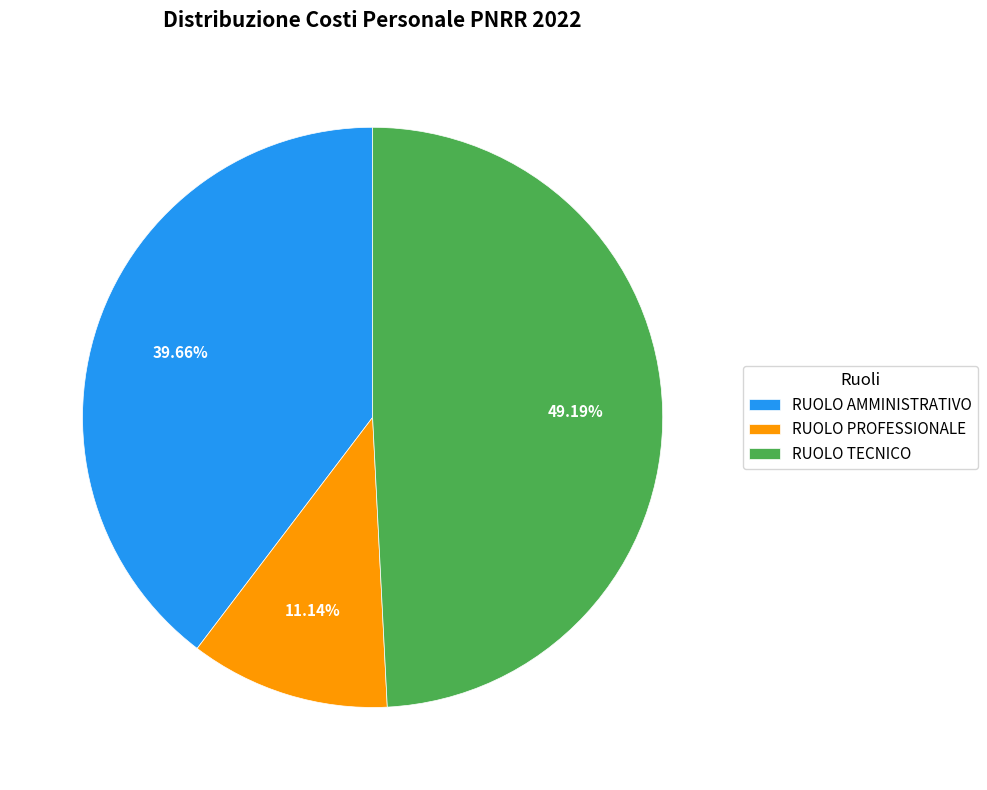

To the nearest percent, what is the difference between the largest and smallest slice percentages?

38%